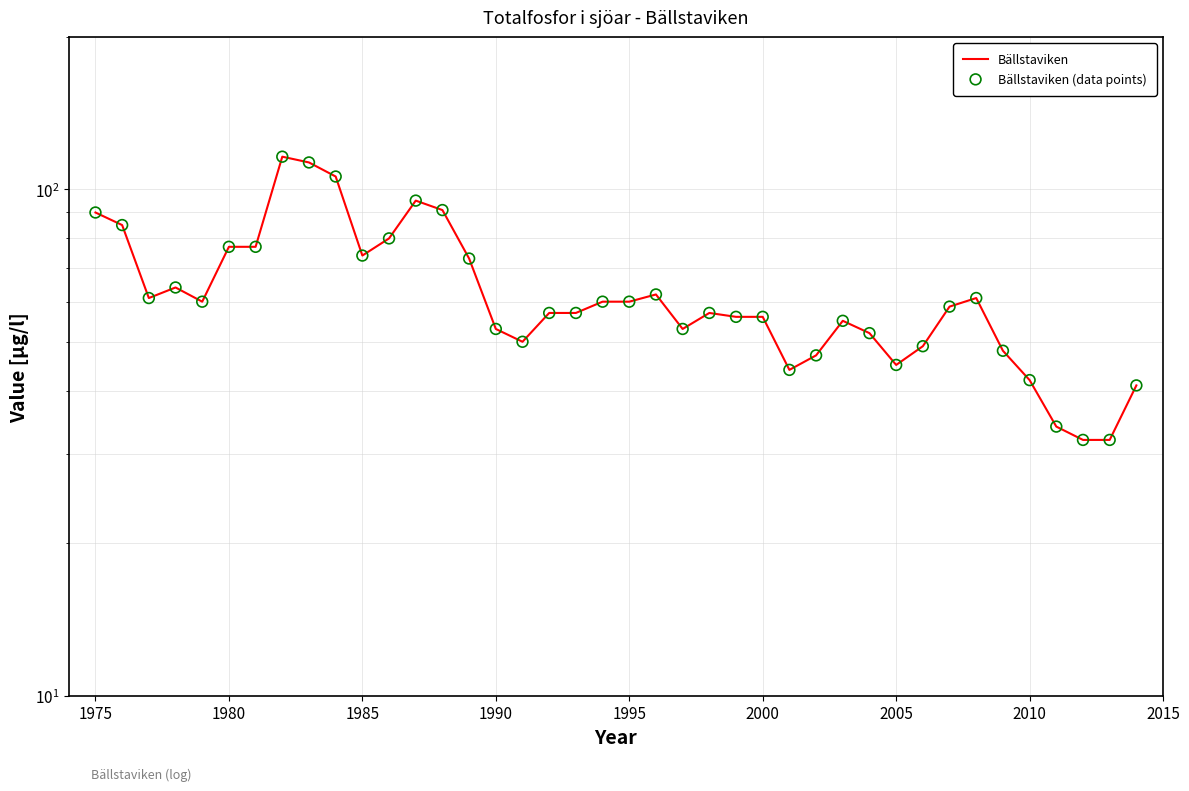

Which series reaches the maximum Y coordinate?

Bällstaviken